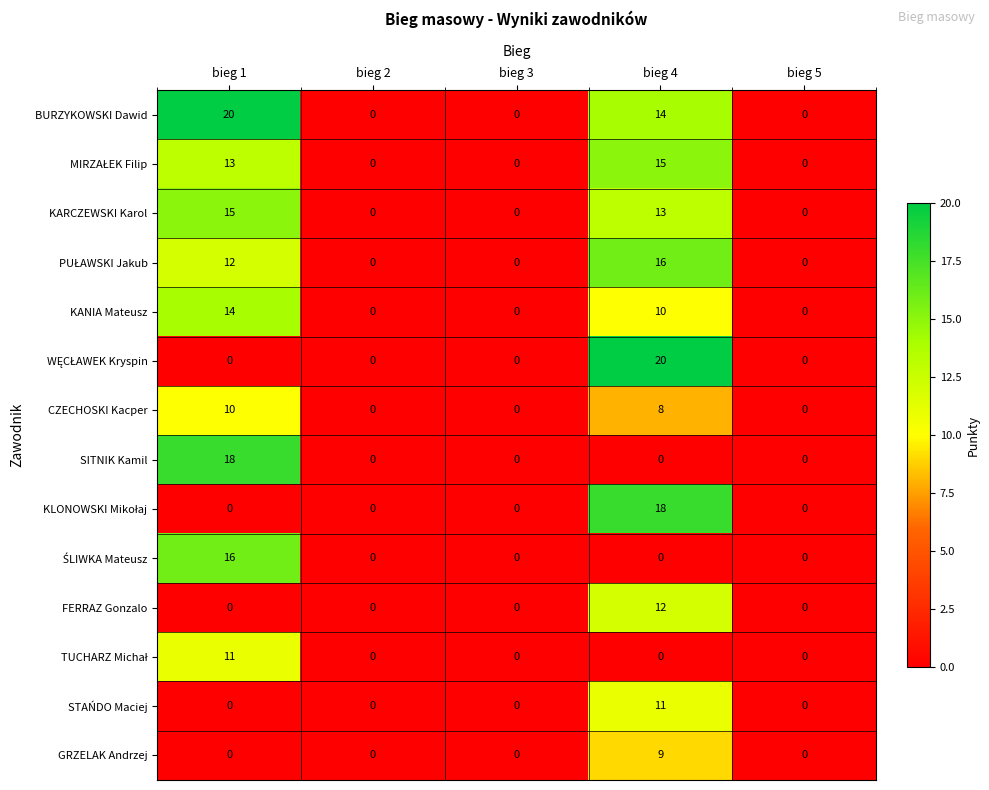

True or false: KANIA Mateusz has a value of 14 at bieg 1.

True